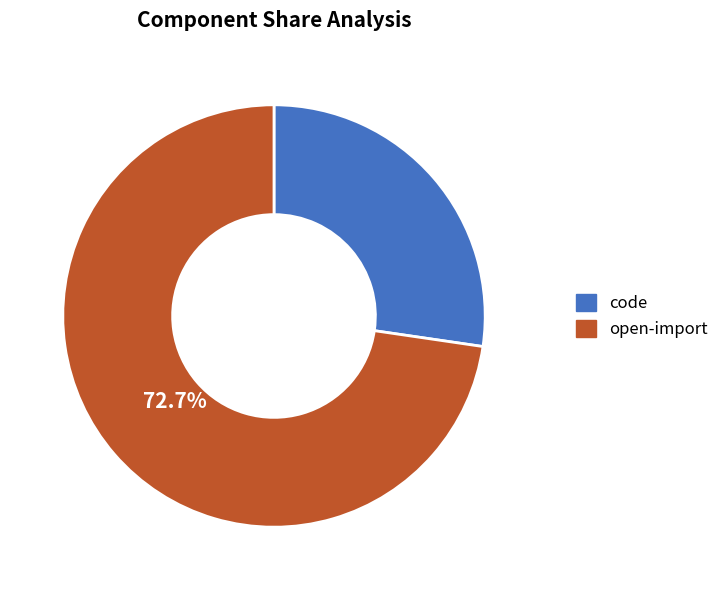

What is the smallest slice in the pie chart?

code